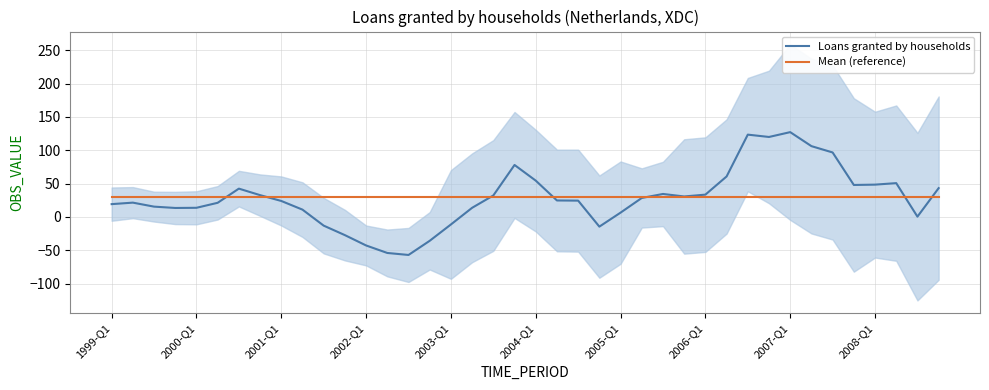

Reading left to right, list all the values displayed in this chart.

Loans granted by households: 19.2	21.5	15.5	13.5	13.8	21.2	42.5	32.8	24.0	11.0	-13.0	-27.2	-42.8	-54.0	-57.0	-35.8	-11.2	13.8	32.2	78.0	54.5	24.8	24.5	-14.5	6.5	28.5	34.5	30.8	33.5	60.8	123.5	120.0	127.2	106.2	96.8	48.0	48.5	50.8	0.5	43.2
Mean (reference): 30.0	30.0	30.0	30.0	30.0	30.0	30.0	30.0	30.0	30.0	30.0	30.0	30.0	30.0	30.0	30.0	30.0	30.0	30.0	30.0	30.0	30.0	30.0	30.0	30.0	30.0	30.0	30.0	30.0	30.0	30.0	30.0	30.0	30.0	30.0	30.0	30.0	30.0	30.0	30.0